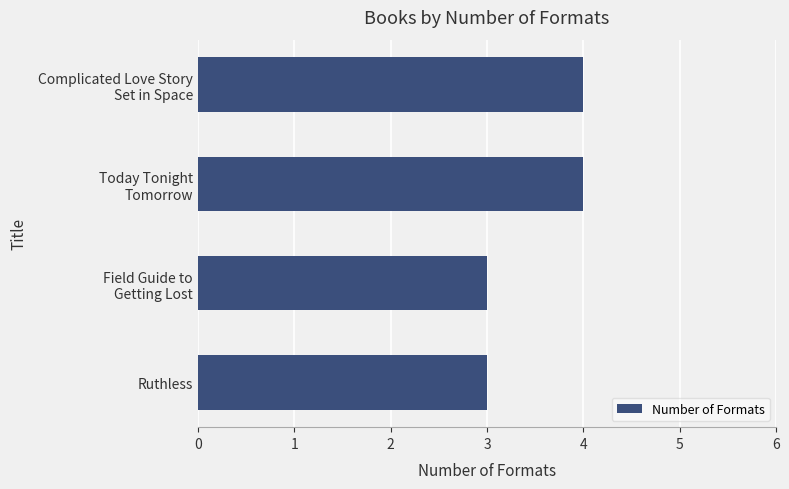

What is the value of the 1st bar from the top?

4